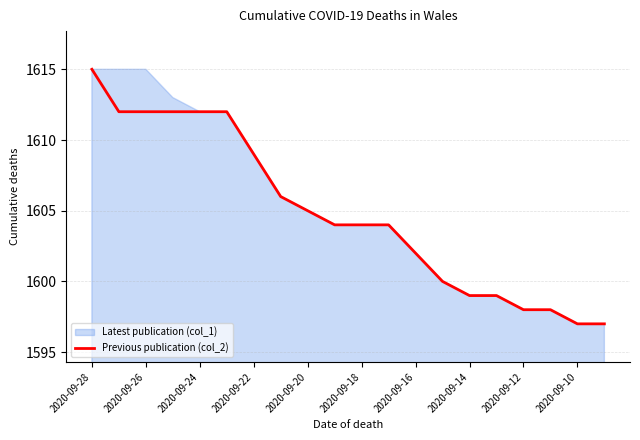

True or false: Previous publication (col_2) has a value of 1609 at 2020-09-22.

True